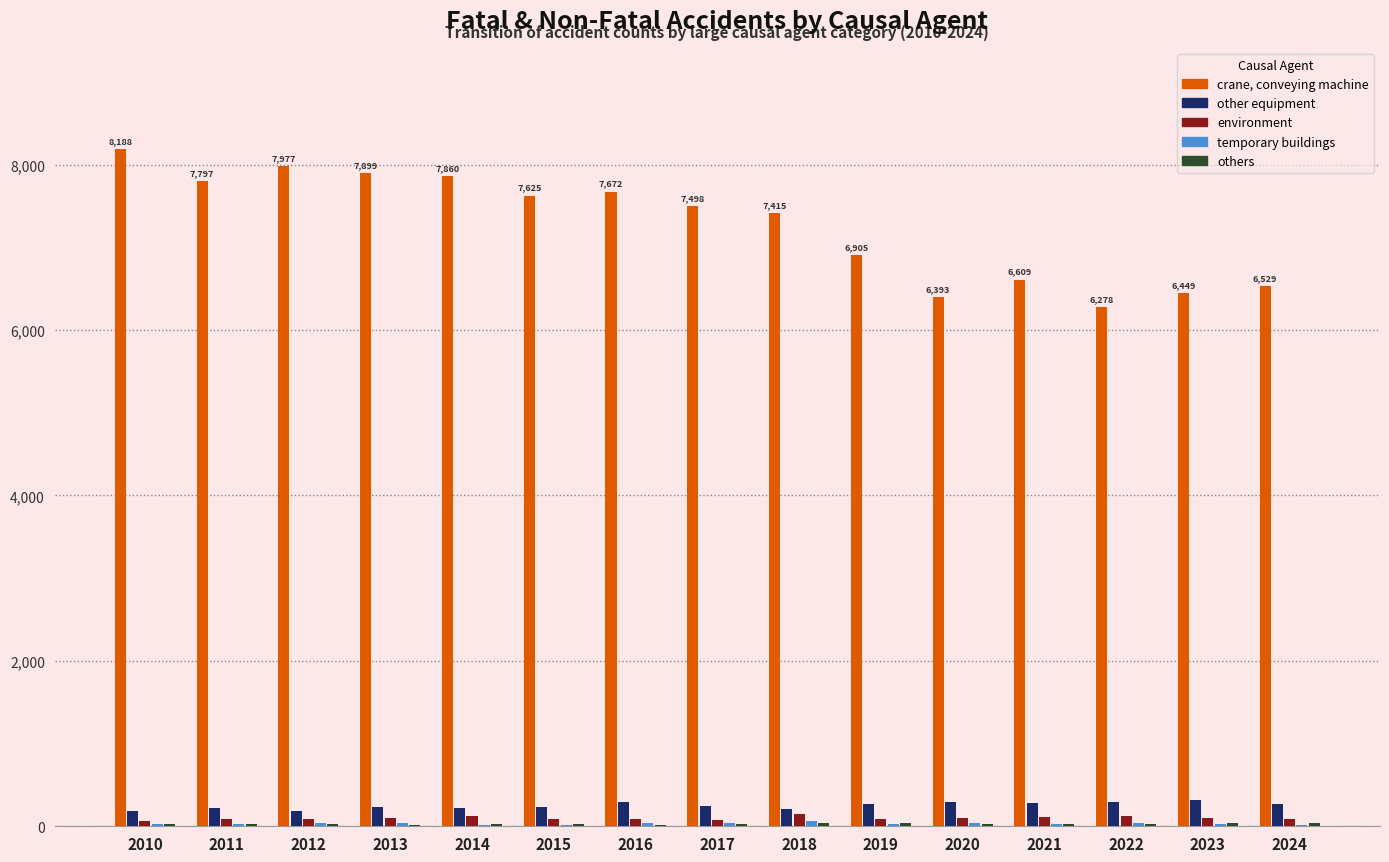

What is the total value across all series at 2014?

8252